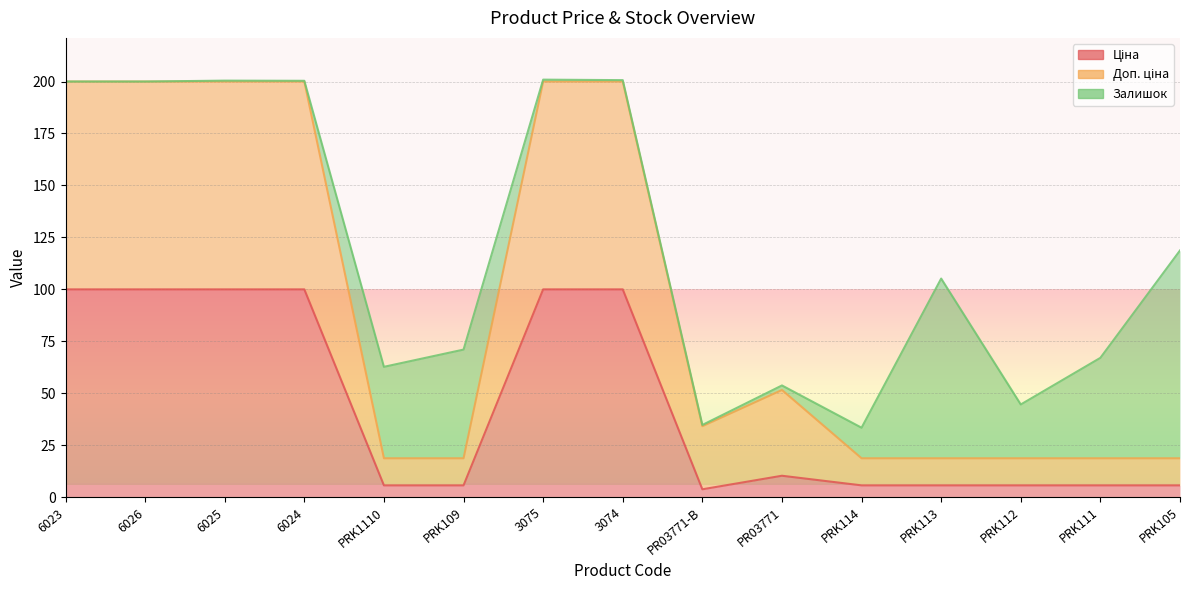

What is the sum of the Ціна values at 3074 and 3075?

200.0